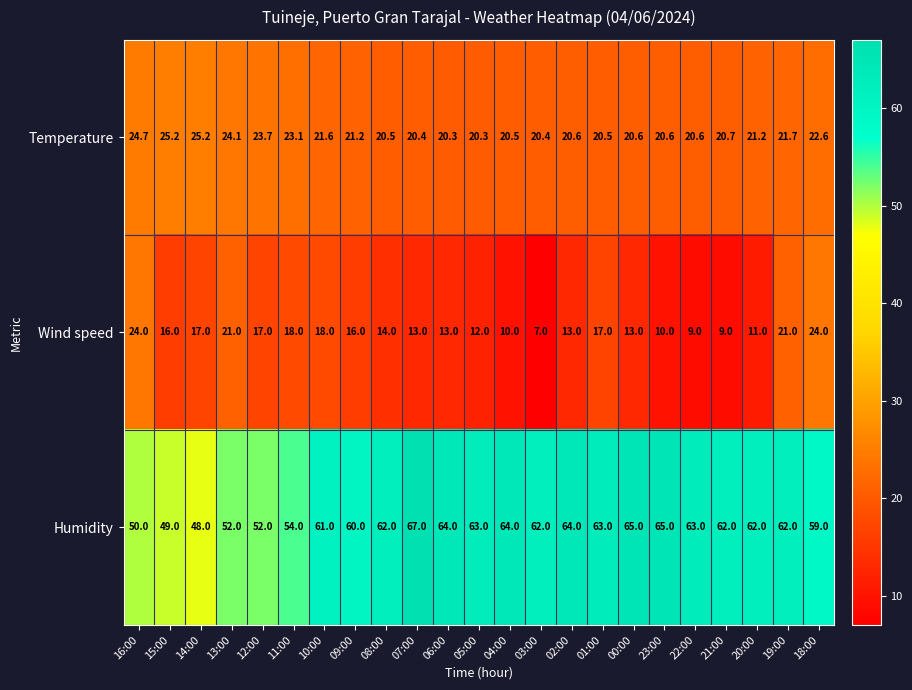

Rank the series by their average value, from highest to lowest.

Humidity, Temperature, Wind speed